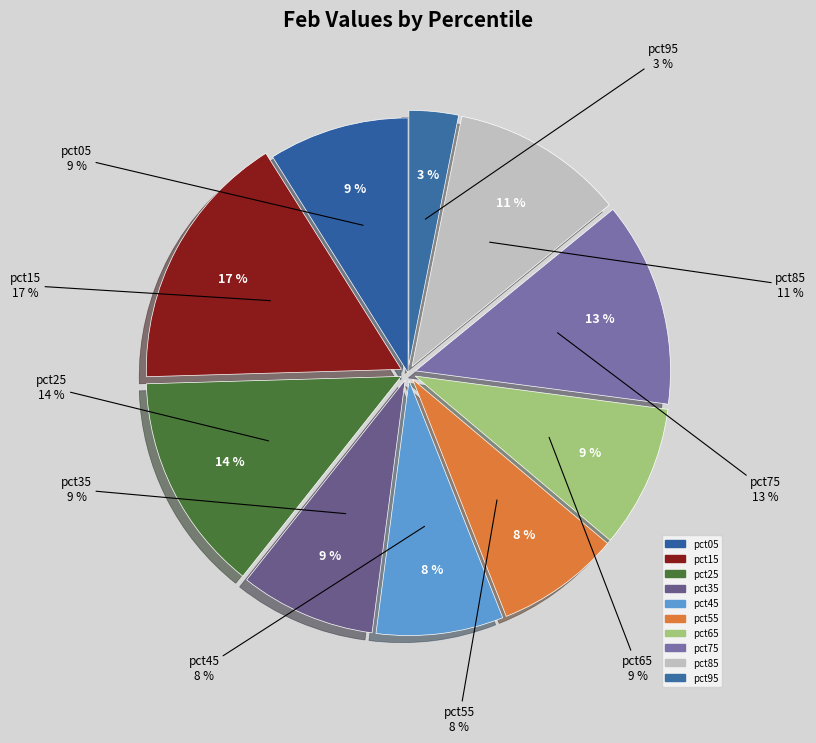

What percentage is the pct65 slice, to the nearest percent?

9%